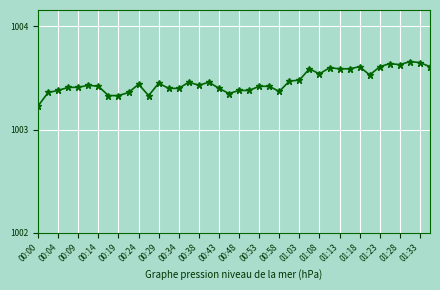

Count the values in the range 1003 to 1004.

40